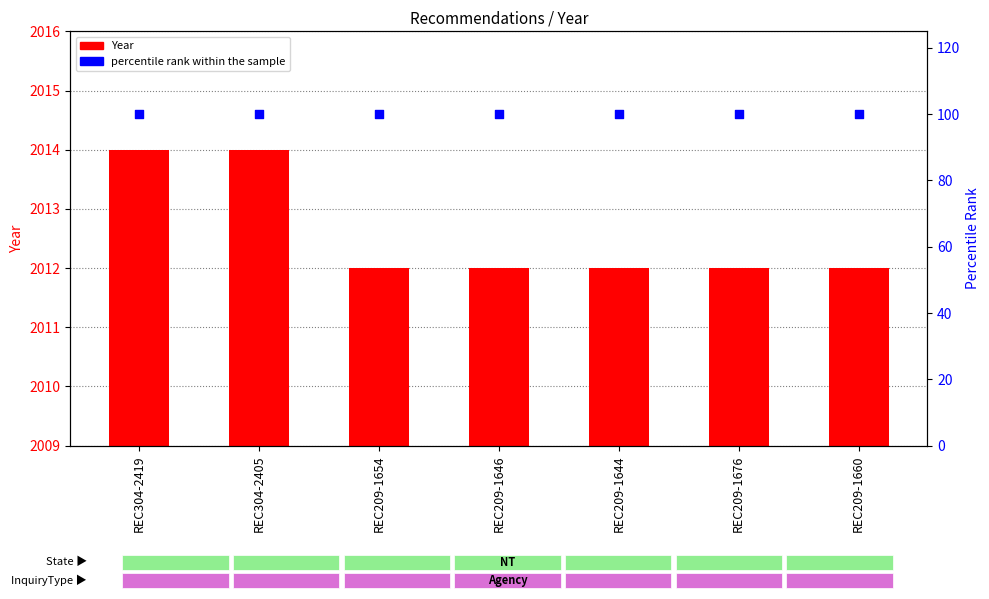

At which category is the sum across all series the highest?

REC304-2419